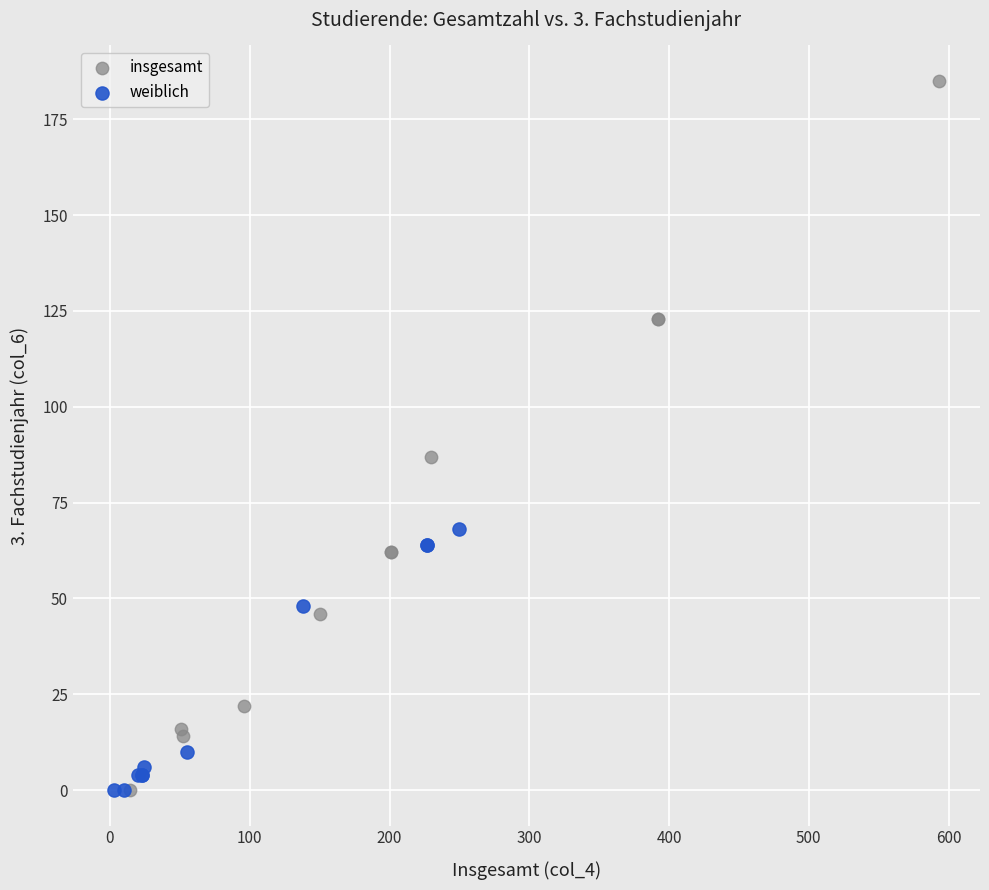

Which series has the largest Y range (max minus min)?

insgesamt